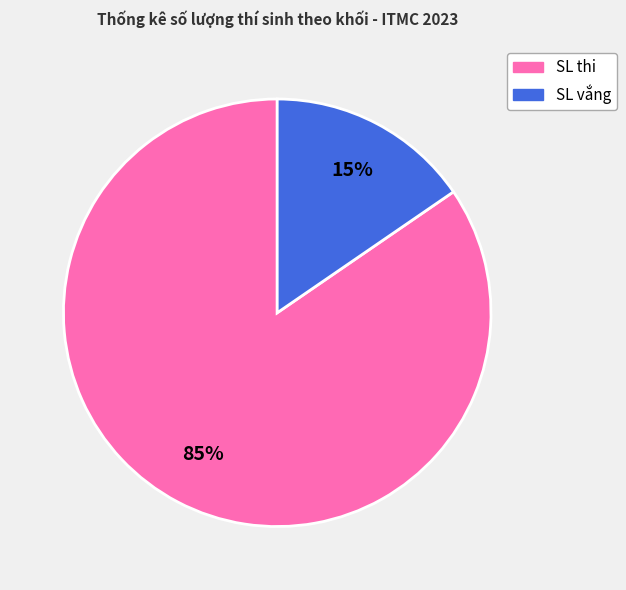

To the nearest percent, what is the average slice percentage?

50%